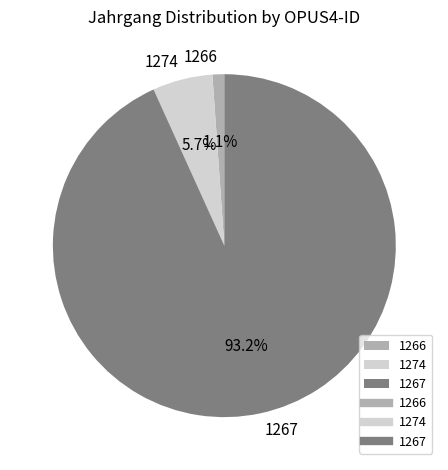

Count the number of slices in the pie.

3